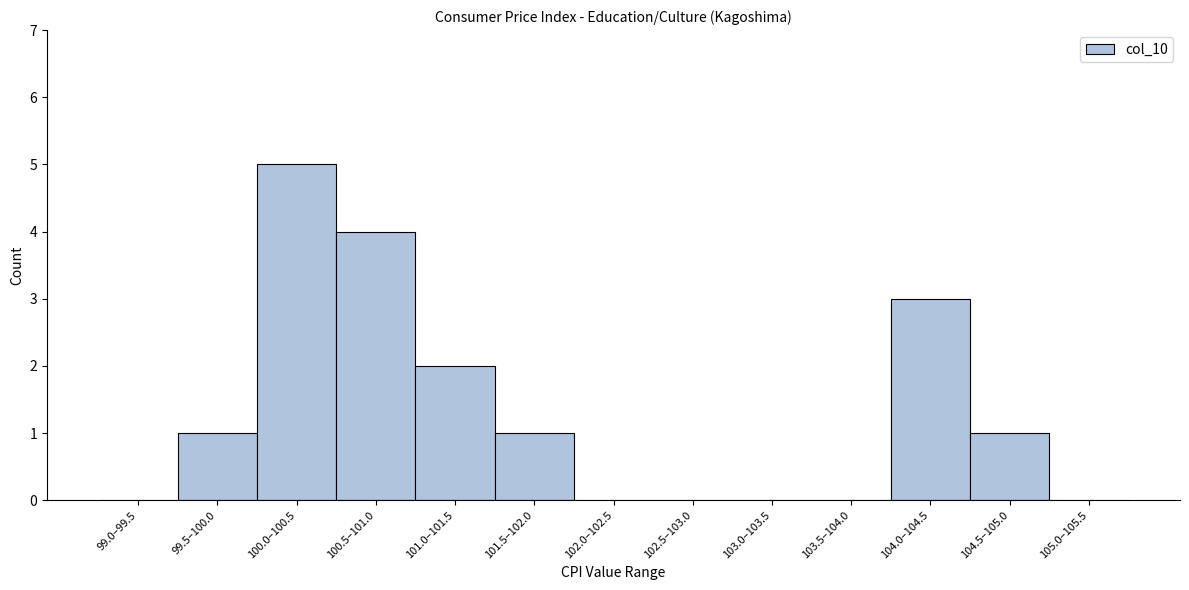

Reading right to left, transcribe all the data shown in this chart.

105.0–105.5=0	104.5–105.0=1	104.0–104.5=3	103.5–104.0=0	103.0–103.5=0	102.5–103.0=0	102.0–102.5=0	101.5–102.0=1	101.0–101.5=2	100.5–101.0=4	100.0–100.5=5	99.5–100.0=1	99.0–99.5=0